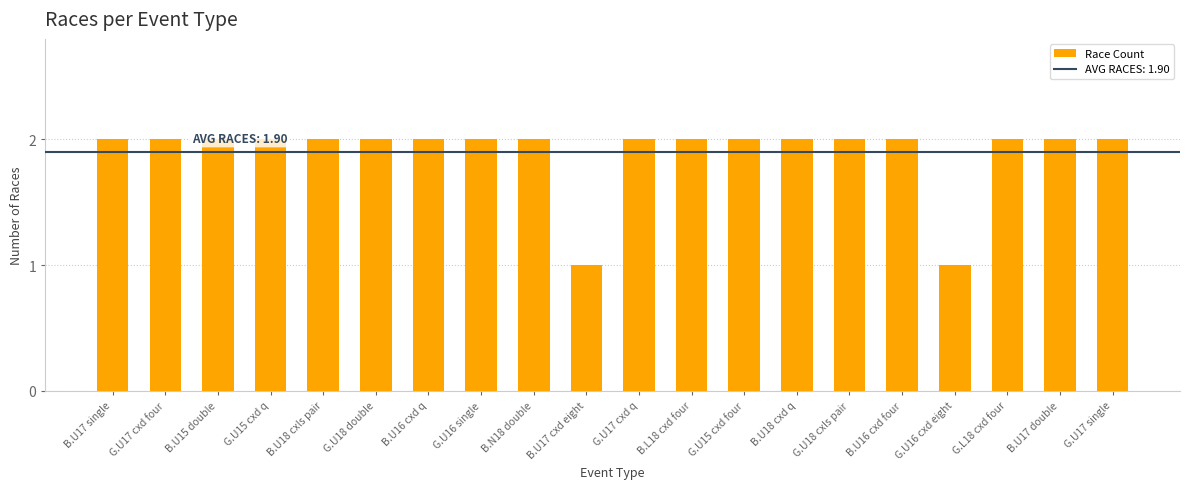

What is the average value?

2